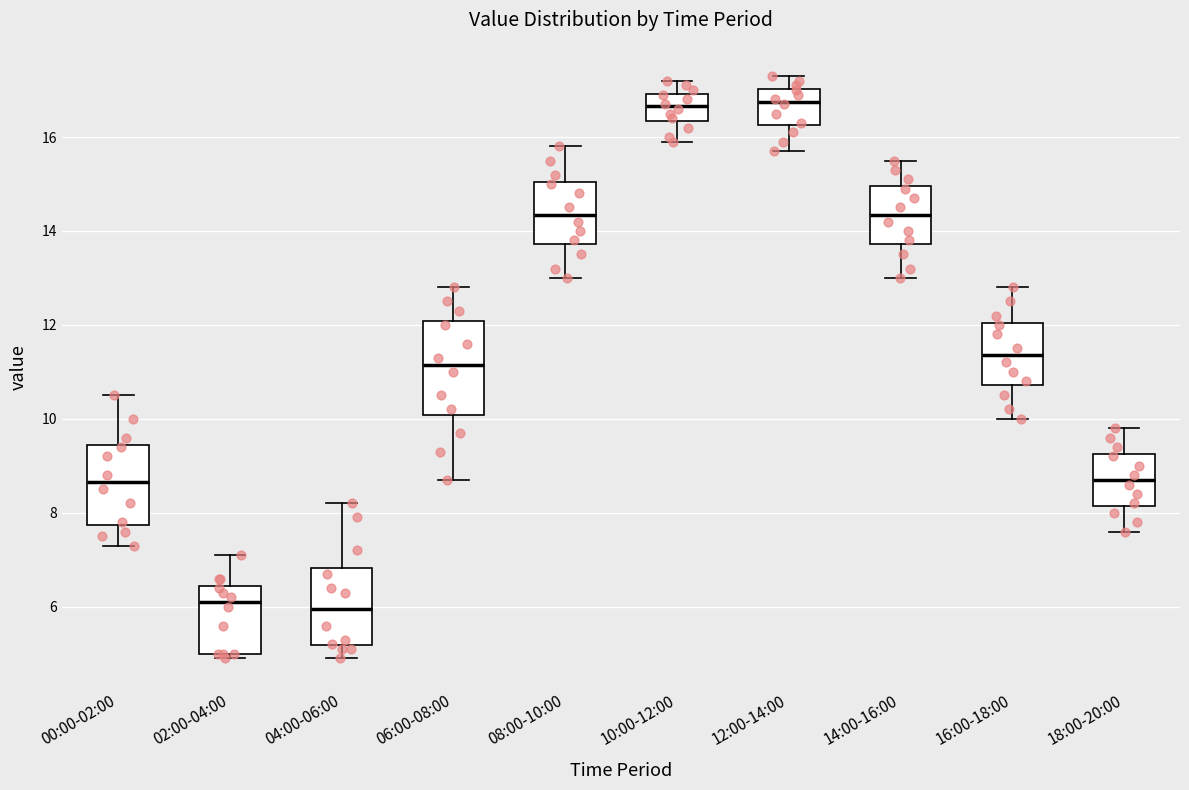

Reading left to right, transcribe this box plot: for each box, give where its median line is, the range the box spans, and where its two whiskers end, as read against the y-axis. The values are not printed on the chart, so give them approximately, as read against the axis.

00:00-02:00: median 8.6, box 7.8 to 9.4, whiskers 7.4 to 10.6
02:00-04:00: median 6.2, box 5.0 to 6.4, whiskers 5.0 (just below the box's lower edge) to 7.2
04:00-06:00: median 6.0, box 5.2 to 6.8, whiskers 5.0 to 8.2
06:00-08:00: median 11.2, box 10.0 to 12.0, whiskers 8.8 to 12.8
08:00-10:00: median 14.4, box 13.8 to 15.0, whiskers 13.0 to 15.8
10:00-12:00: median 16.6, box 16.4 to 17.0, whiskers 16.0 to 17.2
12:00-14:00: median 16.8, box 16.2 to 17.0, whiskers 15.8 to 17.4
14:00-16:00: median 14.4, box 13.8 to 15.0, whiskers 13.0 to 15.6
16:00-18:00: median 11.4, box 10.8 to 12.0, whiskers 10.0 to 12.8
18:00-20:00: median 8.8, box 8.2 to 9.2, whiskers 7.6 to 9.8